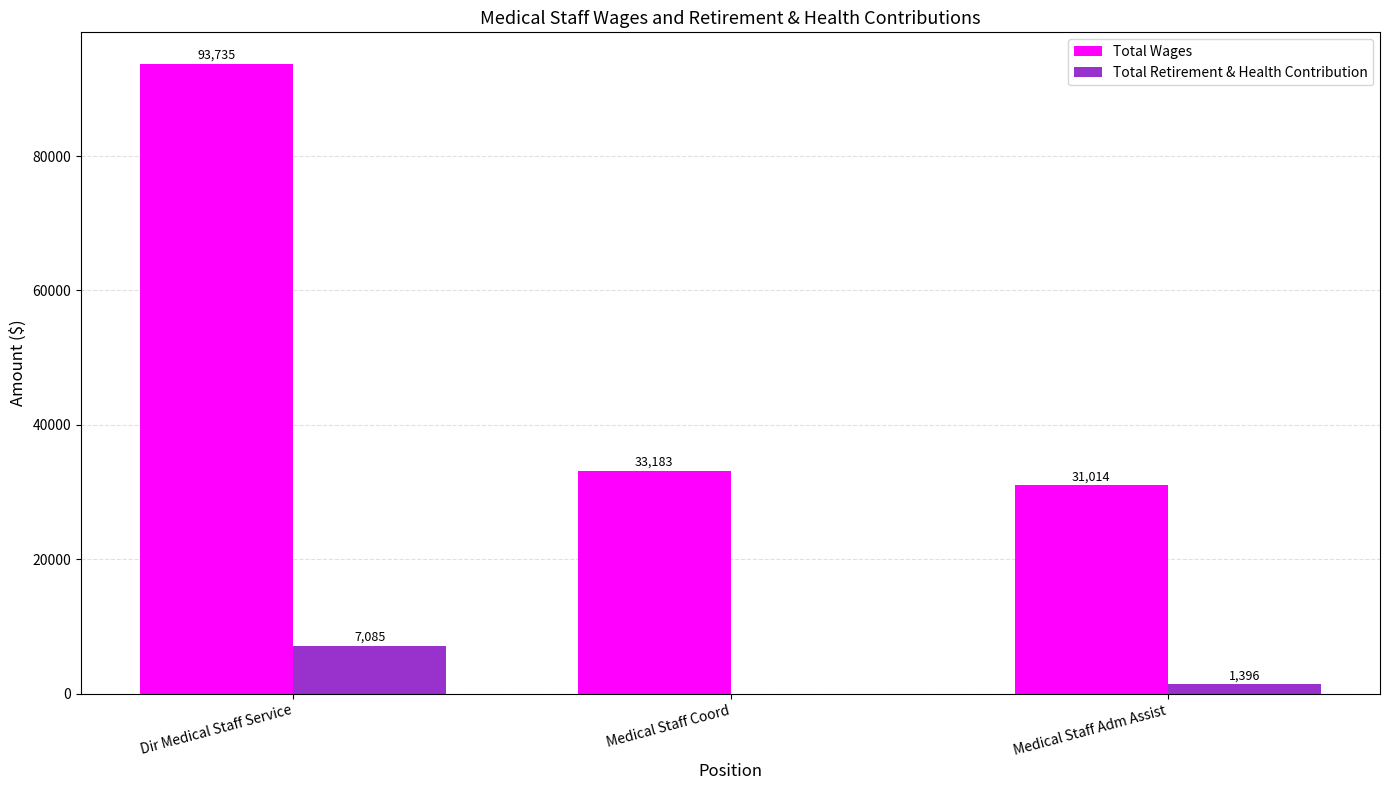

What is the average value of the Total Wages series?

52644